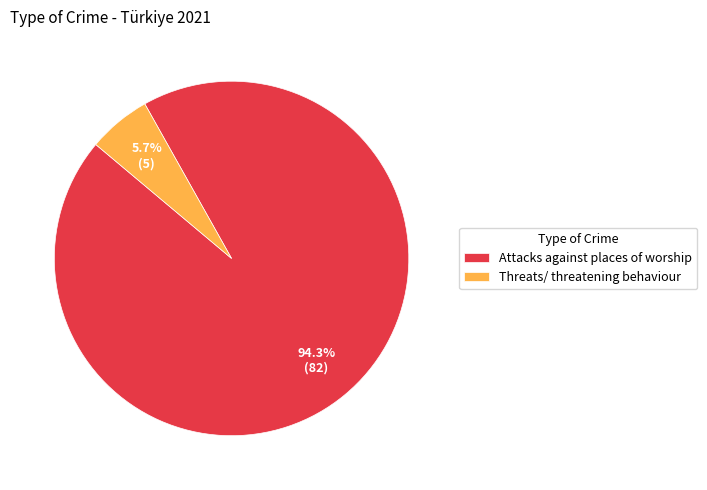

Which category has the smallest portion of the pie?

Threats/ threatening behaviour